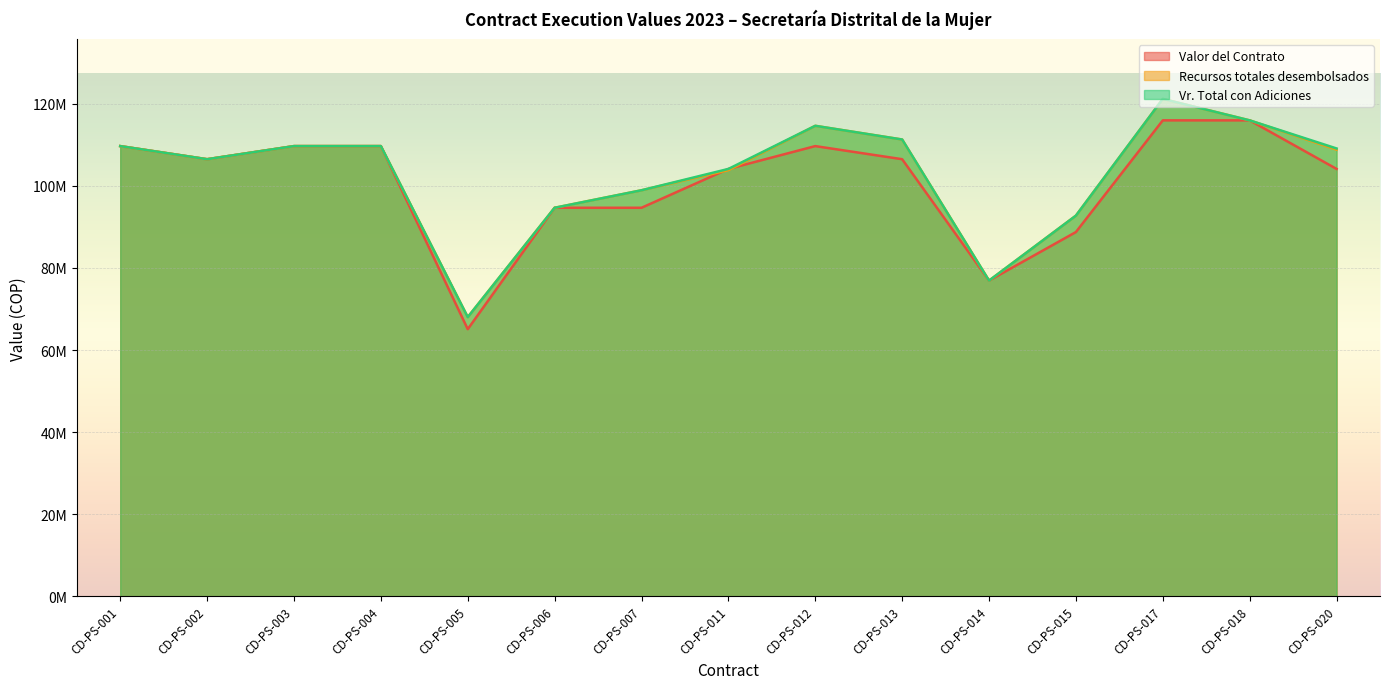

How many values in the Vr. Total con Adiciones series are below 109120000?

7